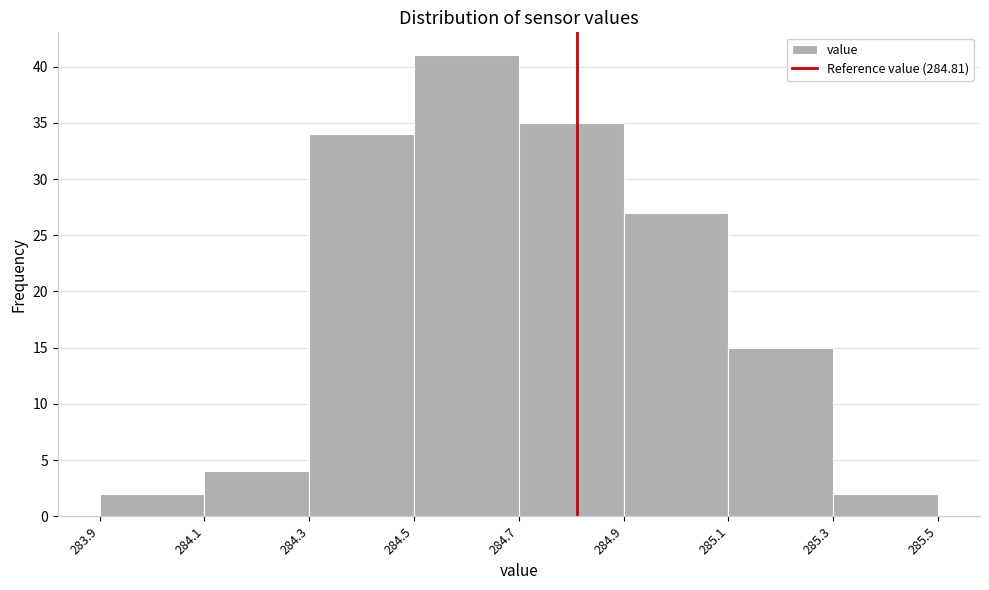

Reading left to right, list every bar in this chart as the range it spans on the x-axis followed by its height. The values are not printed on the chart, so give them approximately, as read against the axis.

283.9 to 284.1: 2
284.1 to 284.3: 4
284.3 to 284.5: 34
284.5 to 284.7: 41
284.7 to 284.9: 35
284.9 to 285.1: 27
285.1 to 285.3: 15
285.3 to 285.5: 2